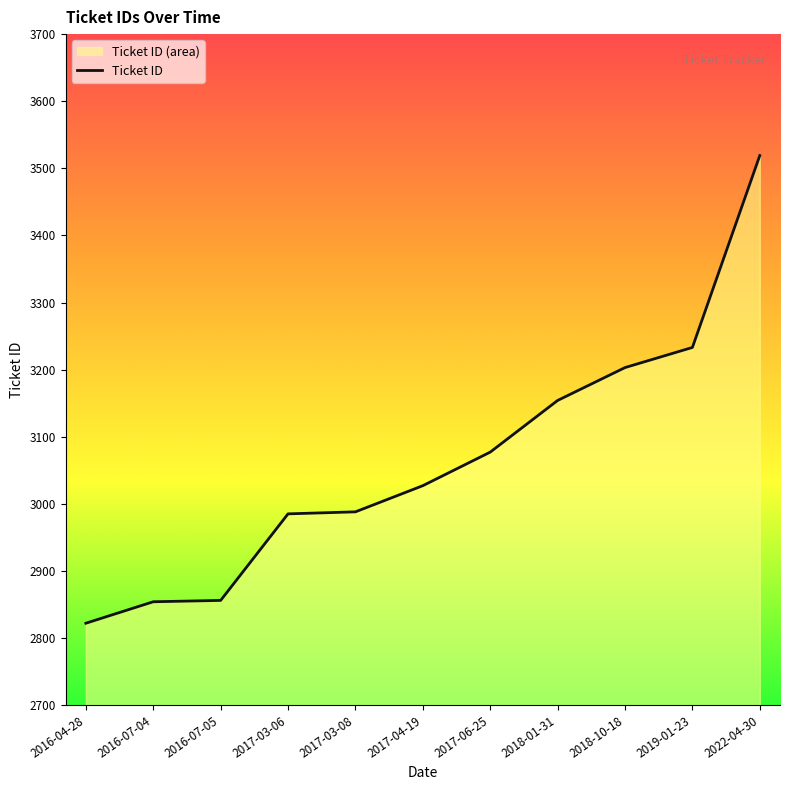

Reading right to left, list all the values displayed in this chart.

2022-04-30=3519	2019-01-23=3233	2018-10-18=3203	2018-01-31=3154	2017-06-25=3077	2017-04-19=3027	2017-03-08=2988	2017-03-06=2985	2016-07-05=2856	2016-07-04=2854	2016-04-28=2822